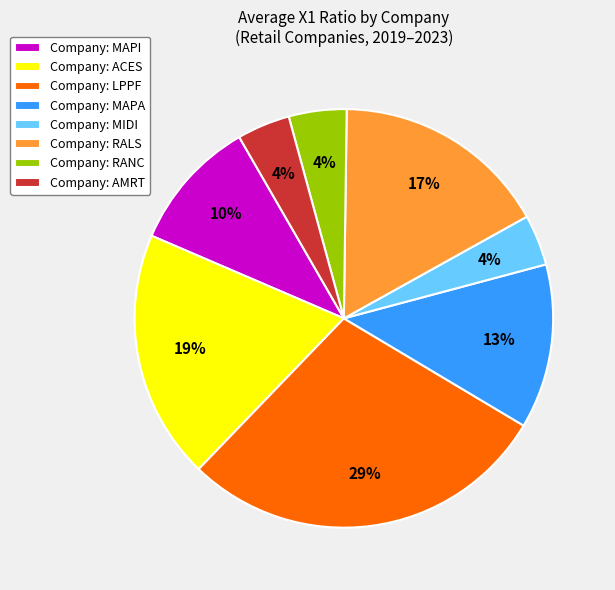

True or false: Company: MAPA accounts for 1% of the total.

False